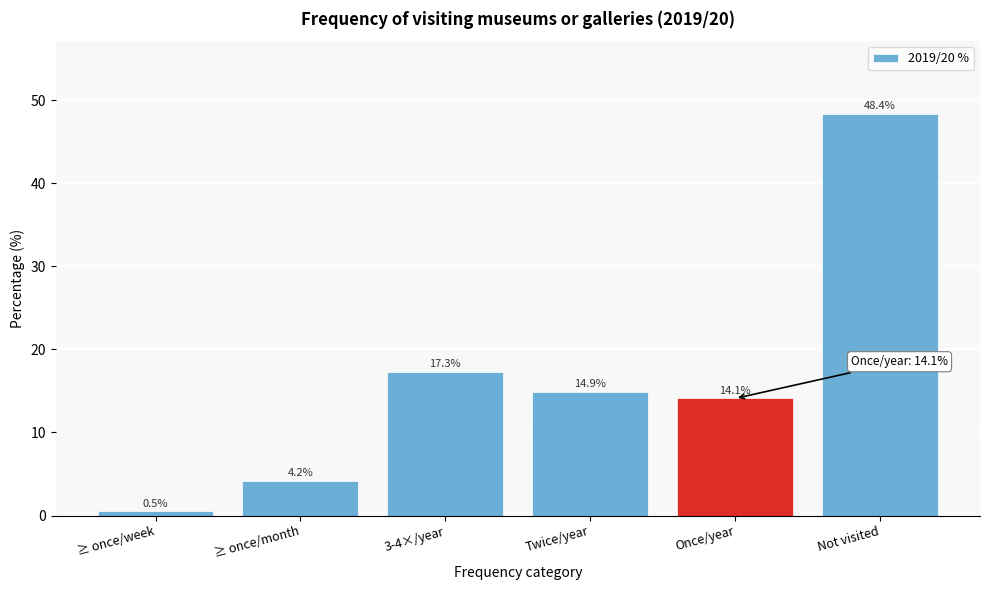

Reading right to left, what are all the values shown in this chart?

Not visited=48.4	Once/year=14.1	Twice/year=14.9	3-4×/year=17.3	≥ once/month=4.2	≥ once/week=0.5